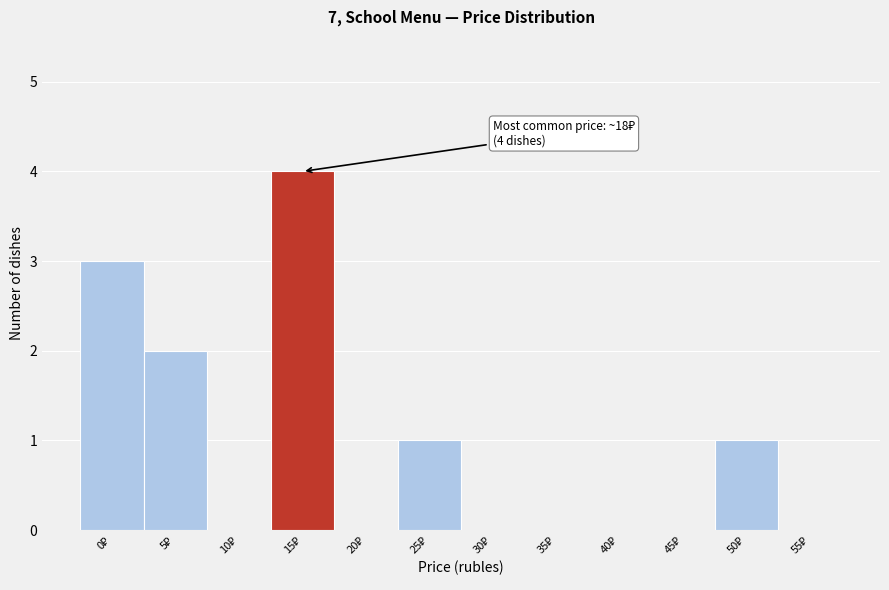

What is the maximum value shown in the chart?

4